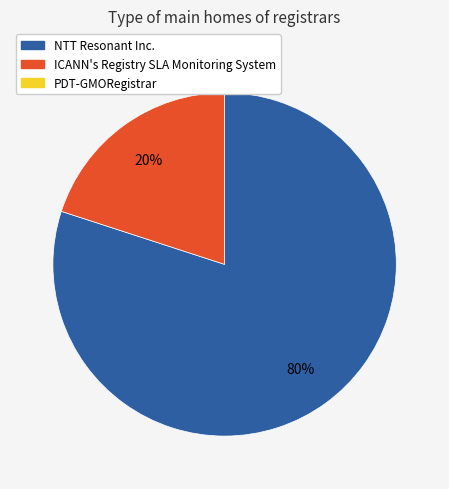

To the nearest percent, what is the average slice percentage?

50%